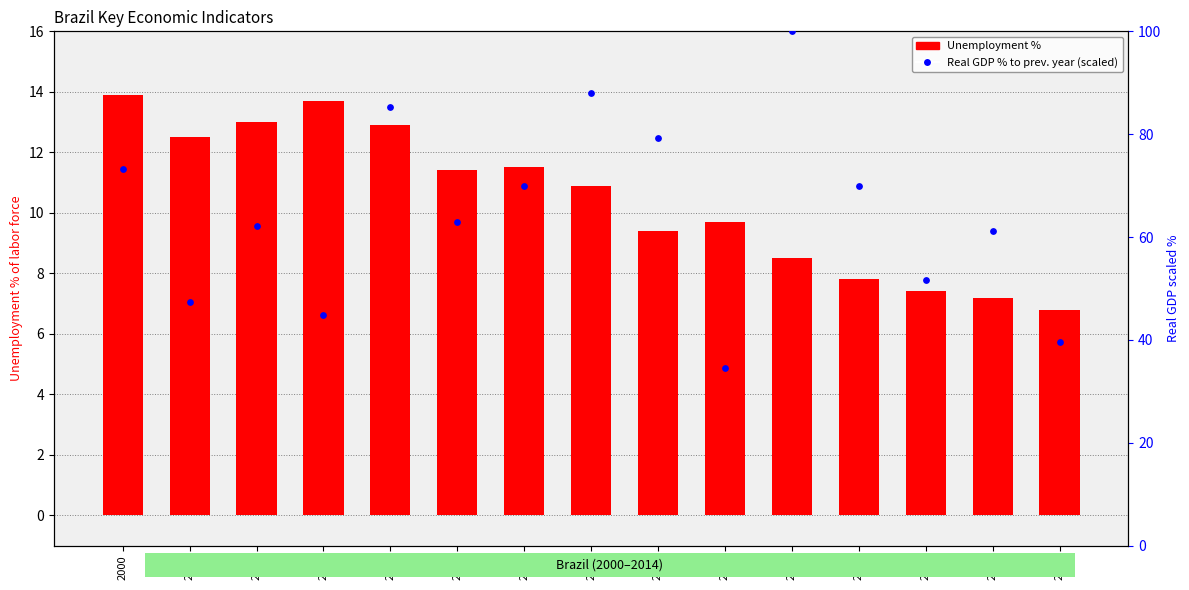

Which series has the widest spread of Y values?

Real GDP % (scaled)